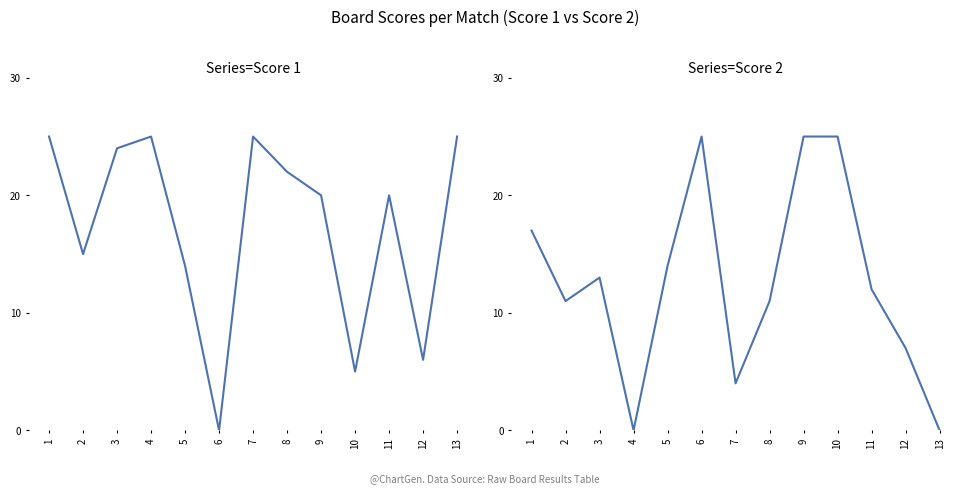

Rank the categories by Score 1 value from lowest to highest.

6, 10, 12, 5, 2, 9, 11, 8, 3, 1, 4, 7, 13